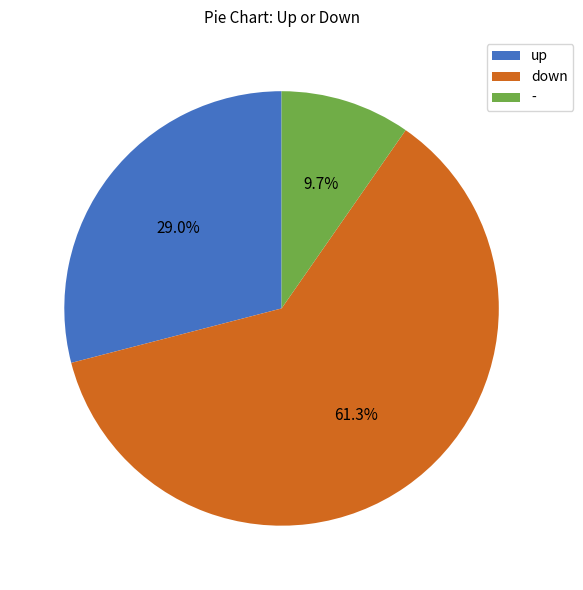

Approximately how many times larger is the value at down compared to -?

6.3